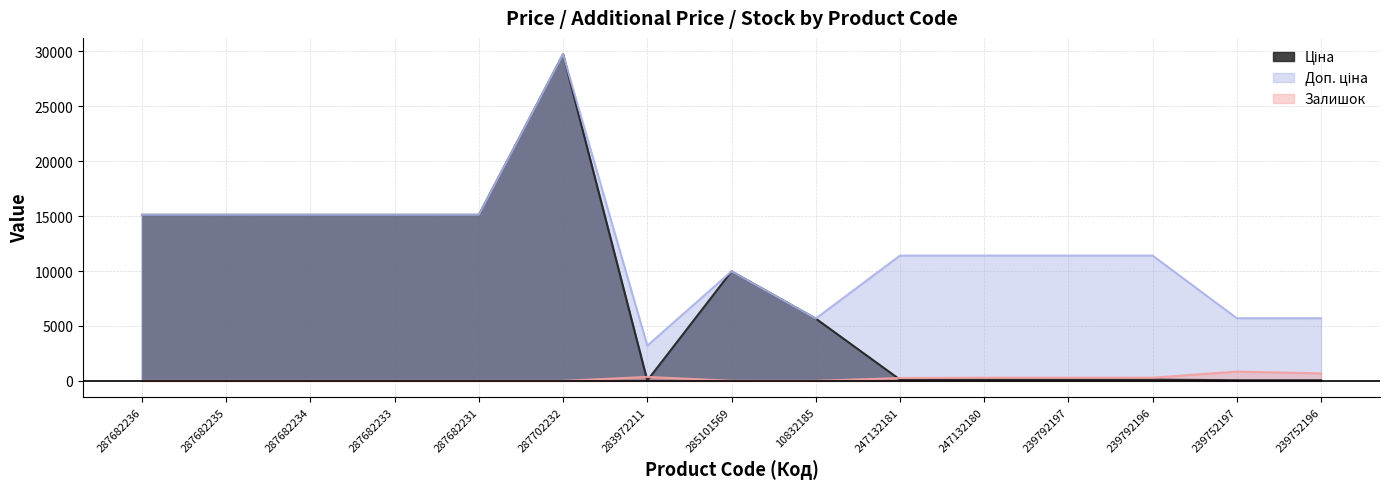

What is the difference between the maximum and minimum values in the Ціна series?

29715.2